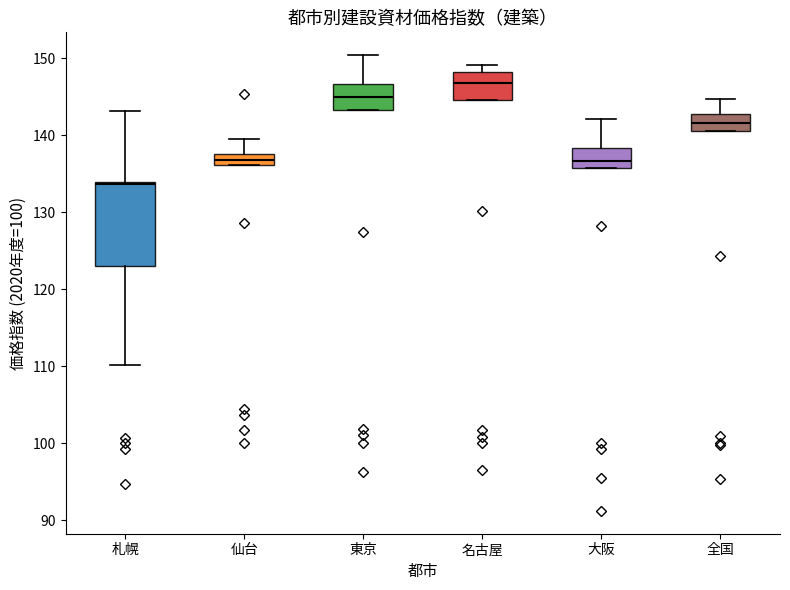

Comparing the boxes themselves (not the whiskers), which one is the tallest?

札幌